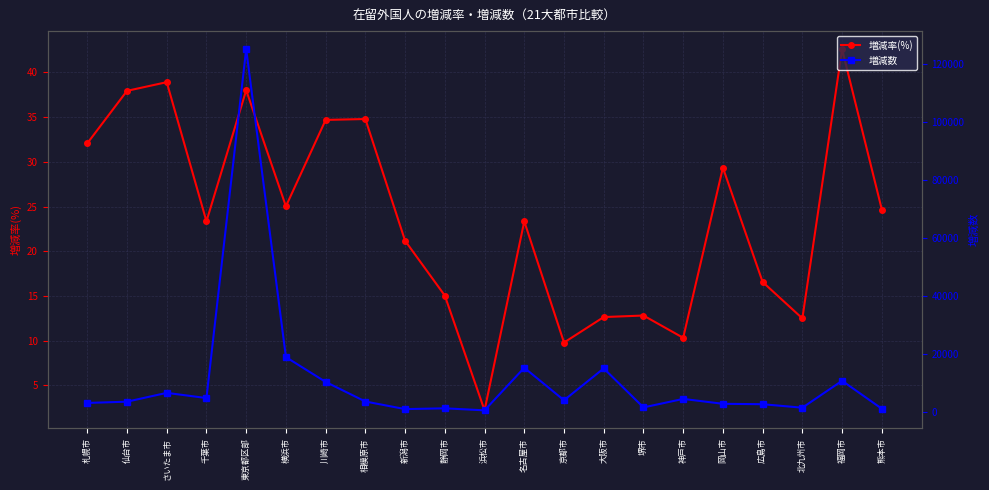

What are all the series names shown in the legend?

増減率(%), 増減数